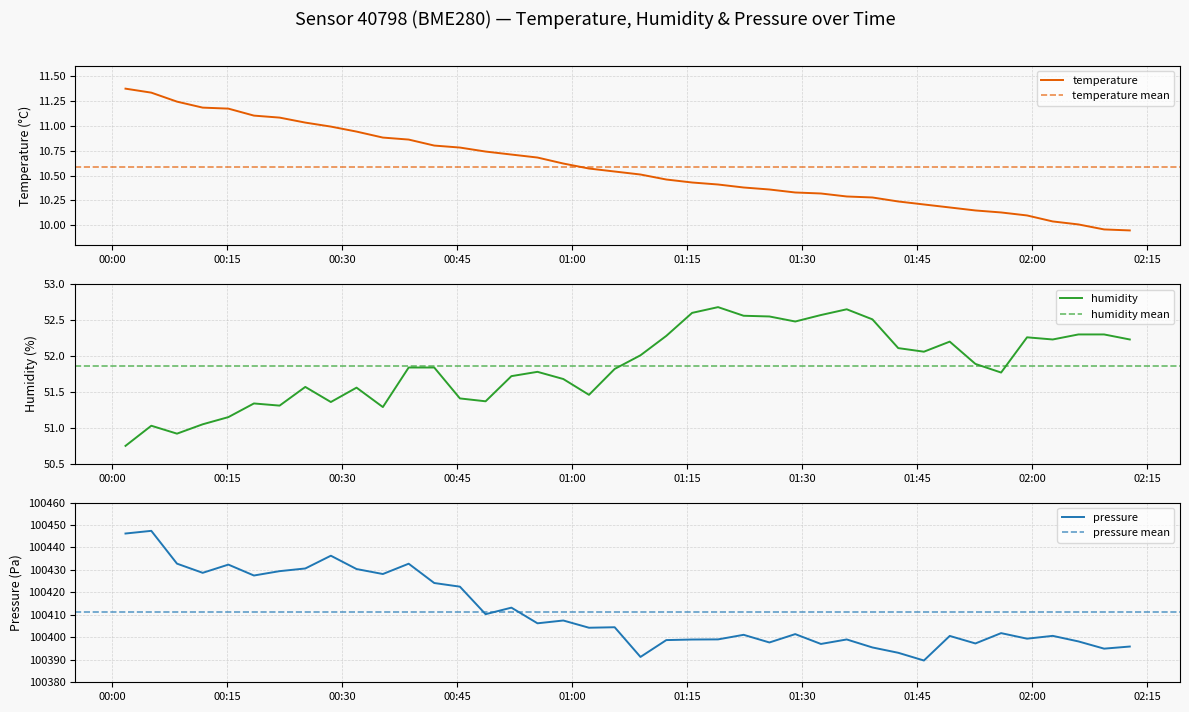

What is the lowest value of the pressure series?

100389.7